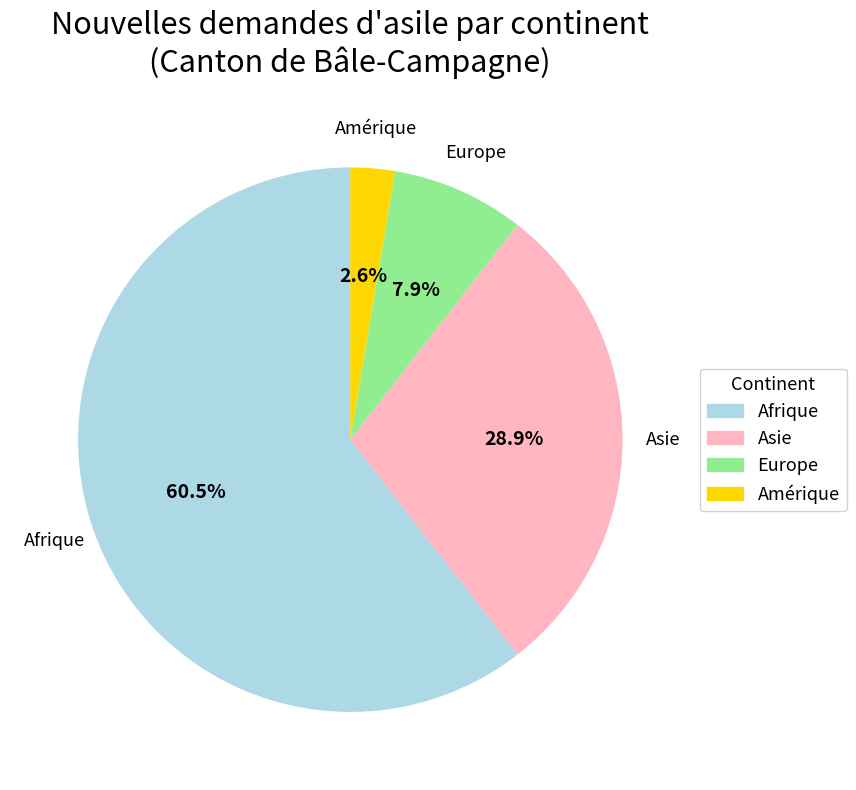

What percentage is the Amérique slice, to the nearest percent?

3%